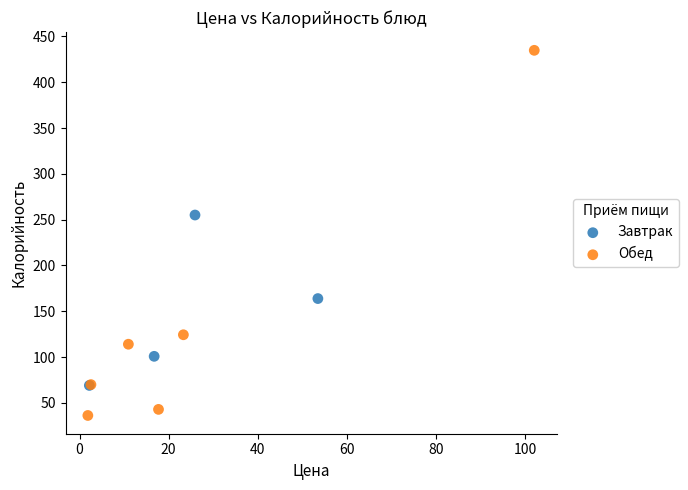

Which series reaches the minimum Y coordinate?

Обед